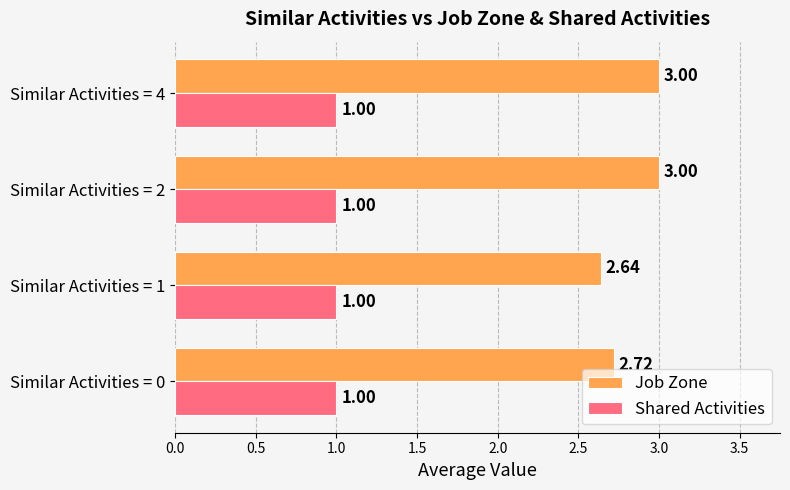

Is the value of Job Zone at Similar Activities = 0 greater than the value of Shared Activities at Similar Activities = 1?

Yes